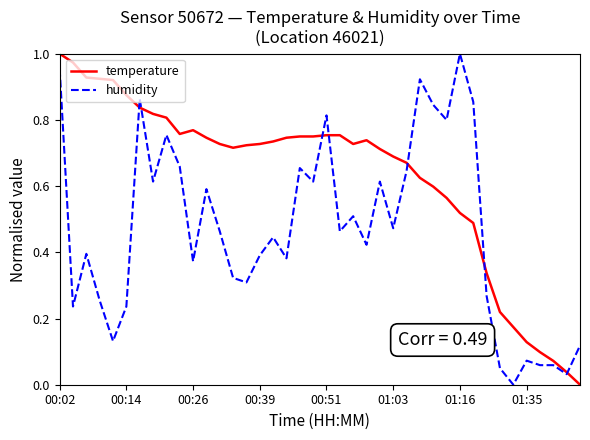

List the series in order of their overall mean, highest first.

temperature, humidity